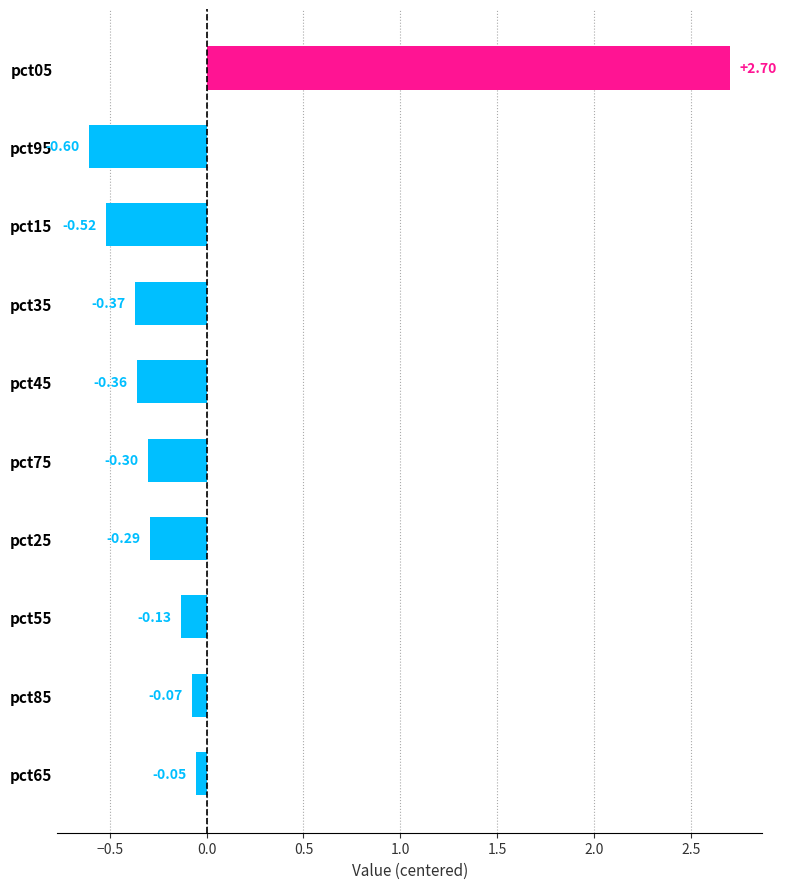

How many series are shown in this chart?

1